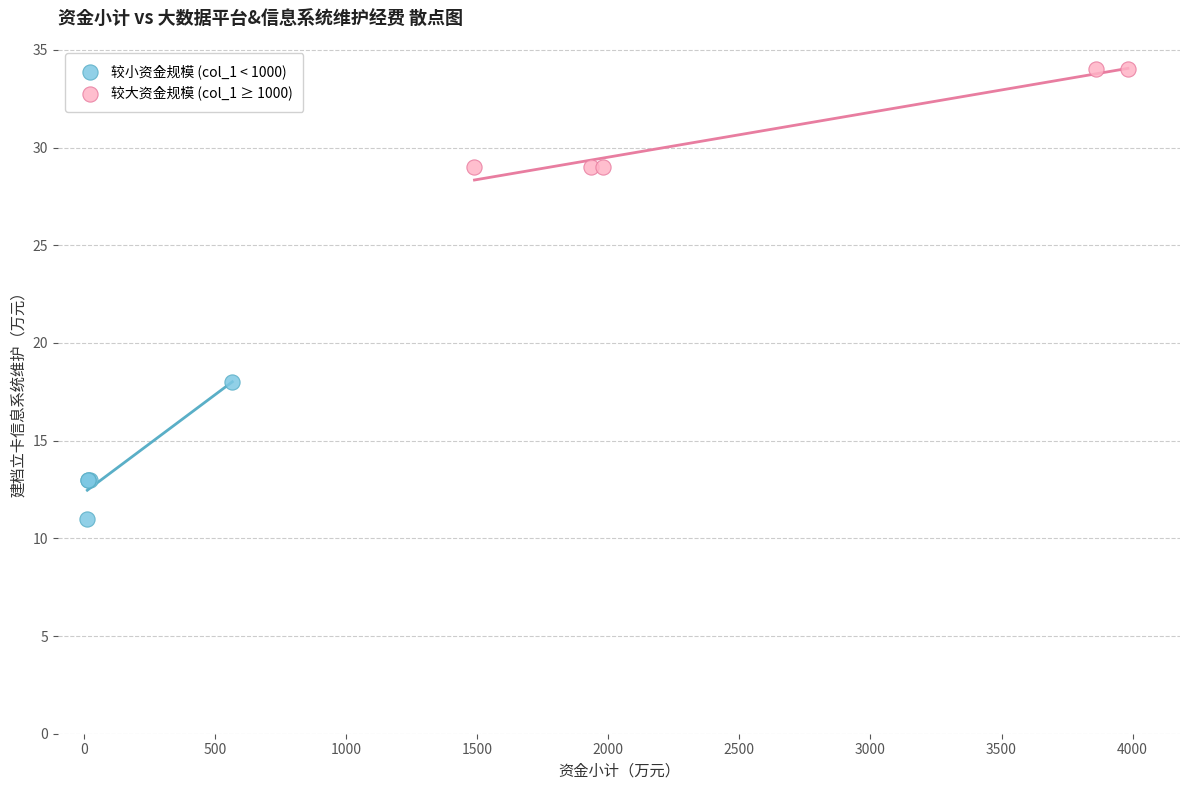

Which series has the largest Y range (max minus min)?

较小资金规模 (col_1 < 1000)